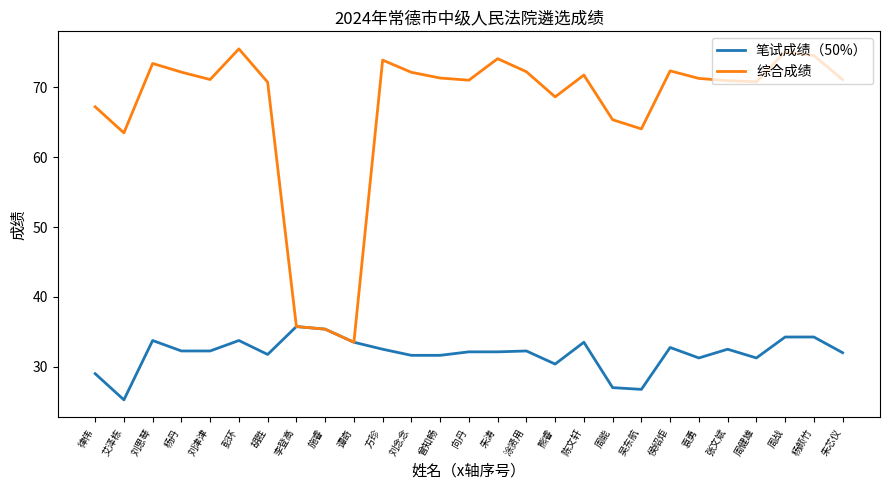

Which series has the largest range (max minus min)?

综合成绩